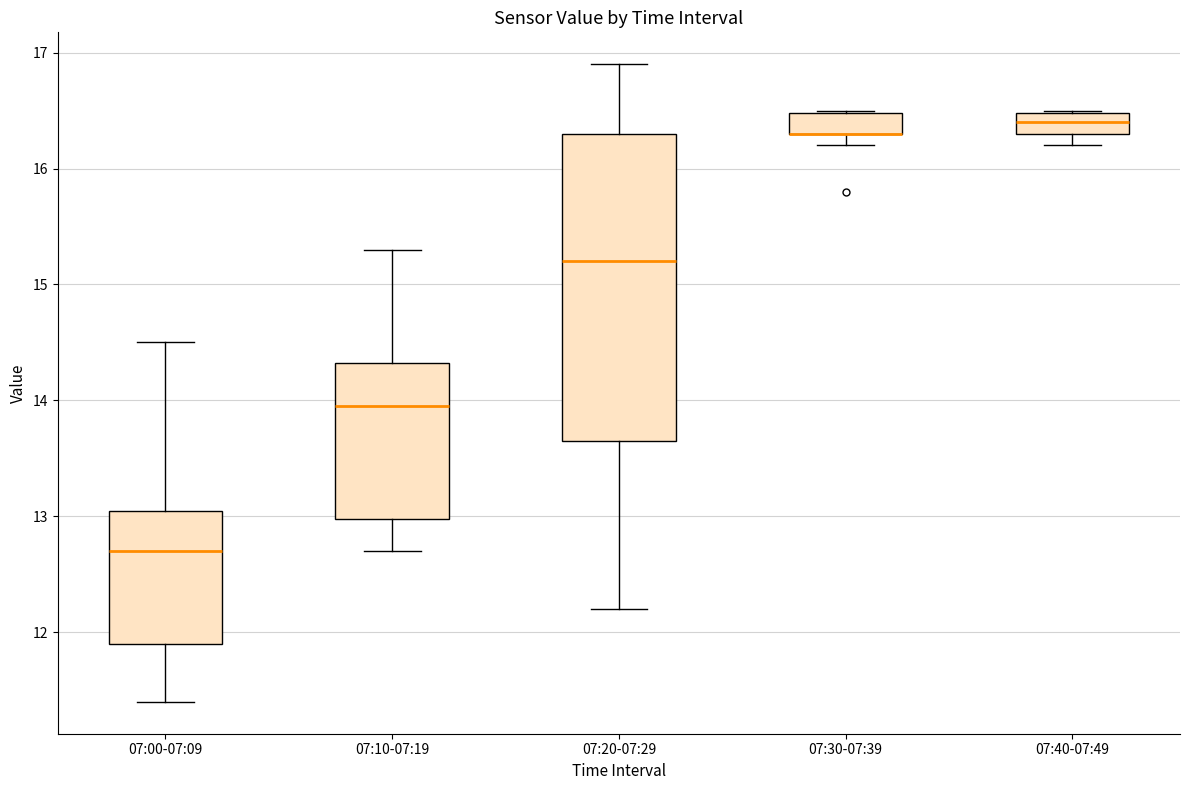

Reading left to right, read every box against the y-axis: the position of its median line, the range the box covers, and the ends of its whiskers. The values are not printed on the chart, so give them approximately, as read against the axis.

07:00-07:09: median 12.7, box 11.9 to 13.1, whiskers 11.4 to 14.5
07:10-07:19: median 14.0, box 13.0 to 14.3, whiskers 12.7 to 15.3
07:20-07:29: median 15.2, box 13.7 to 16.3, whiskers 12.2 to 16.9
07:30-07:39: median 16.3 (drawn on the box's lower edge), box 16.3 to 16.5, whiskers 16.2 to 16.5
07:40-07:49: median 16.4, box 16.3 to 16.5, whiskers 16.2 to 16.5